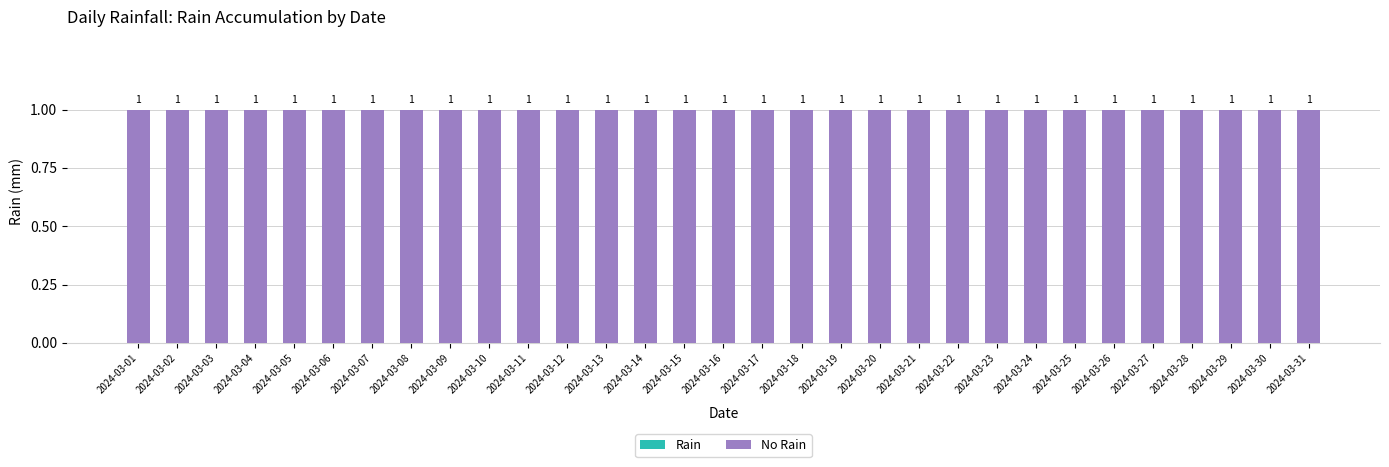

Reading right to left, extract all data points from this chart.

Rain: 0	0	0	0	0	0	0	0	0	0	0	0	0	0	0	0	0	0	0	0	0	0	0	0	0	0	0	0	0	0	0
No Rain: 1	1	1	1	1	1	1	1	1	1	1	1	1	1	1	1	1	1	1	1	1	1	1	1	1	1	1	1	1	1	1